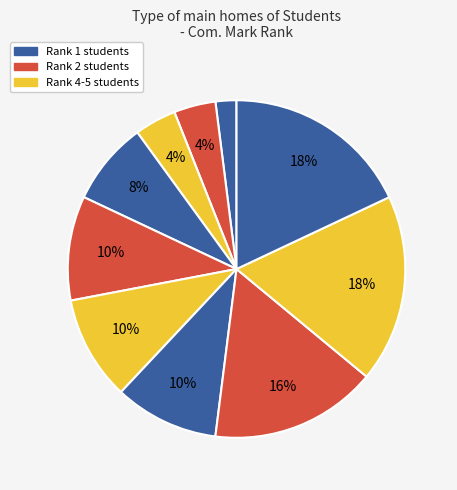

To the nearest percent, what is the average slice percentage?

10%